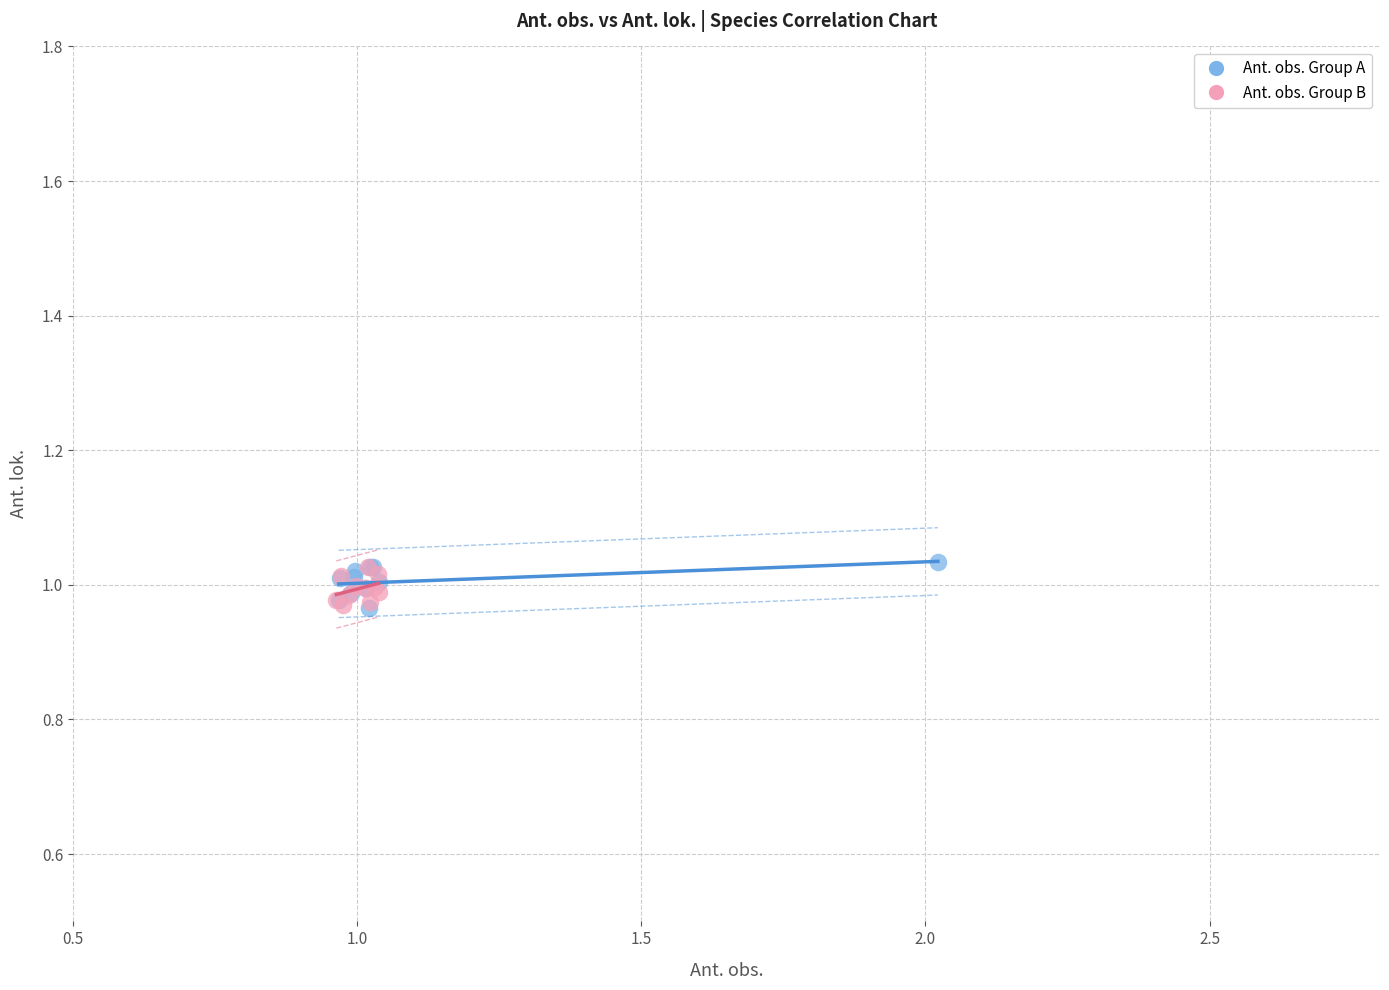

What are all the series names shown in the legend?

Ant. obs. Group A, Ant. obs. Group B